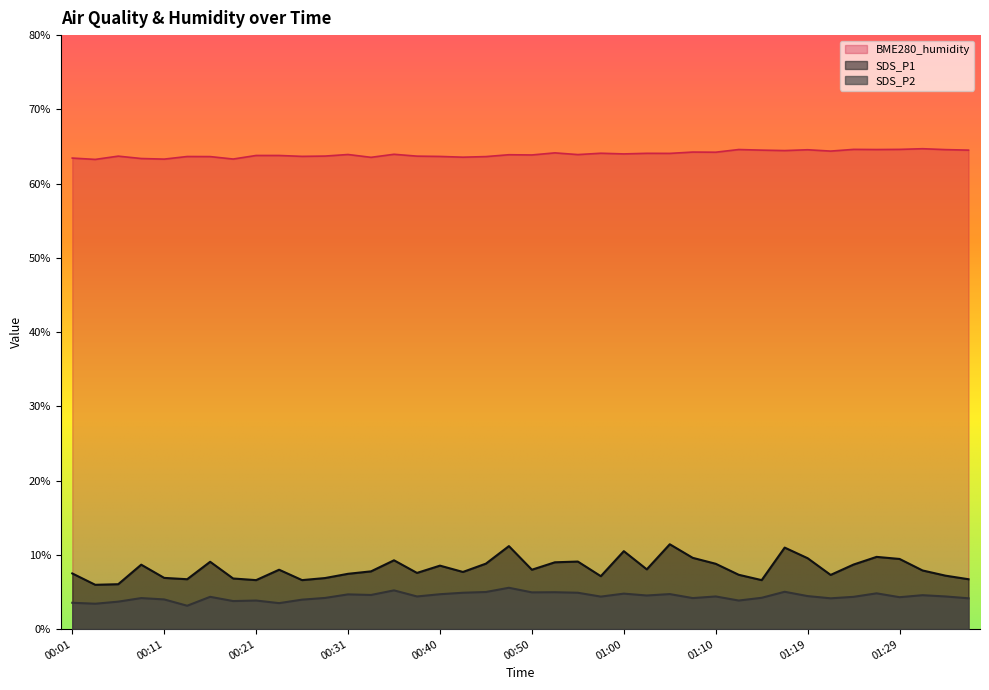

What is the total value across all series at 01:05?

80.2